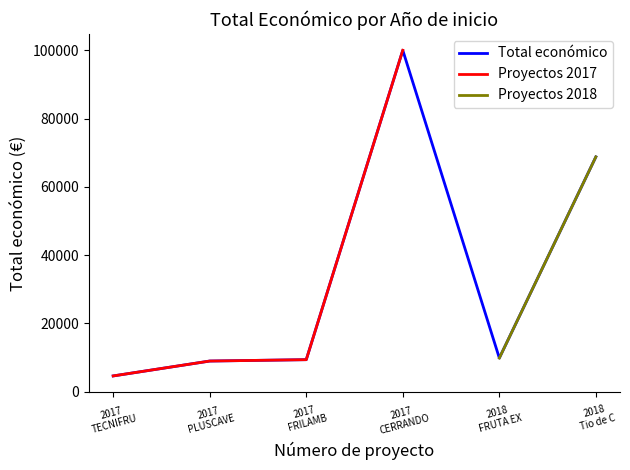

Rank the categories by value from lowest to highest.

2017, 2017, 2017, 2018, 2018, 2017